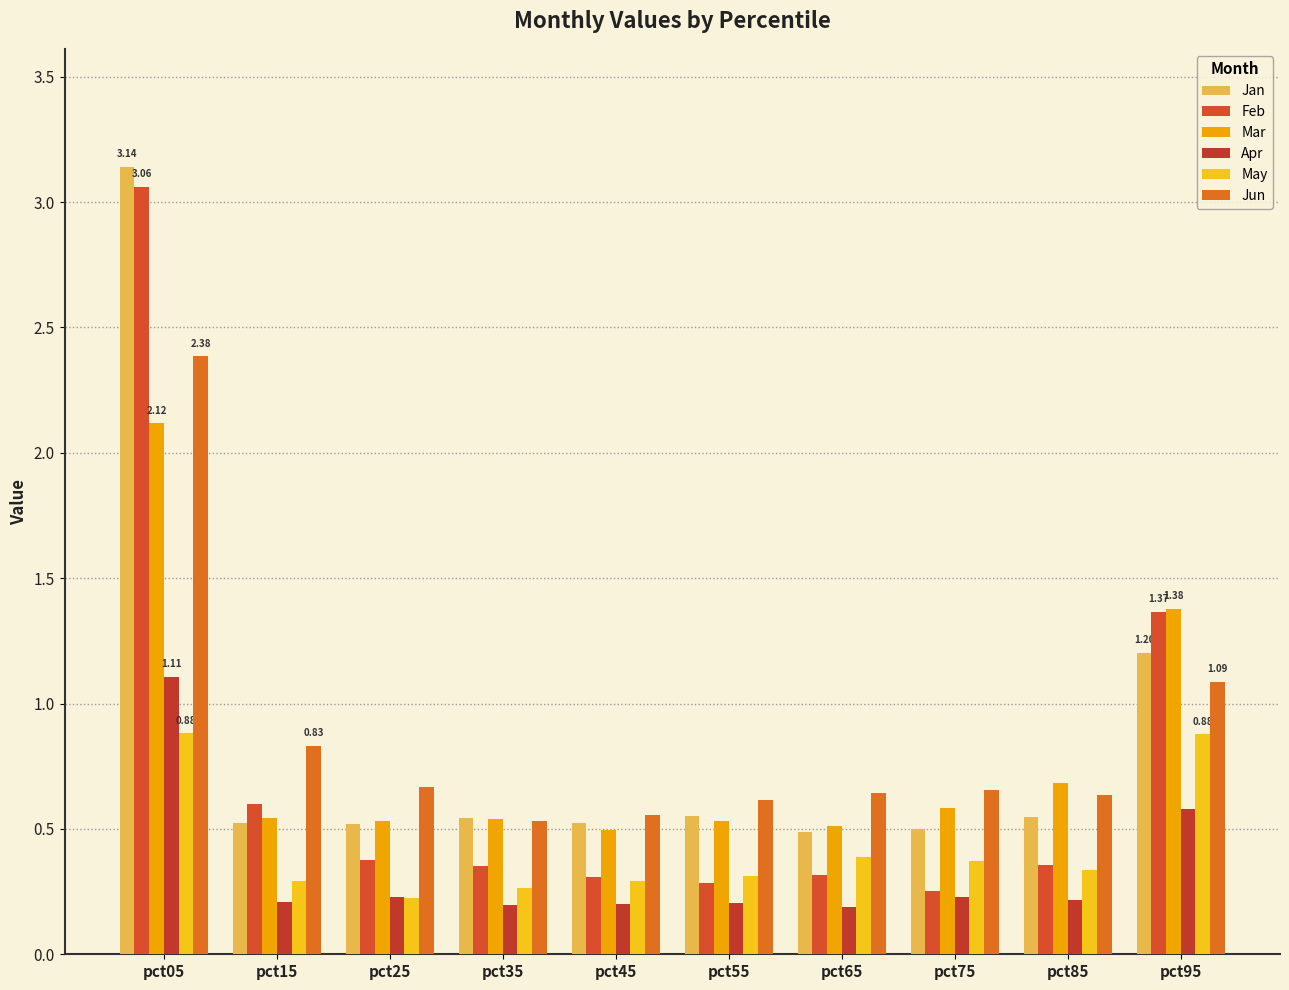

What is the difference between the May values at pct15 and pct25?

0.1